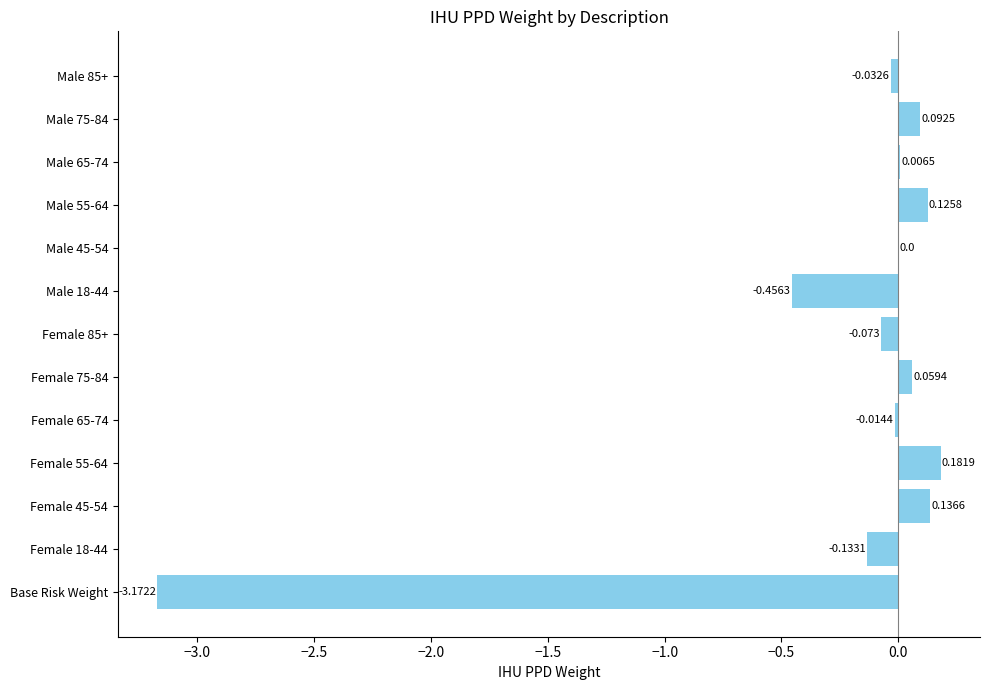

Count the number of categories in the chart.

13